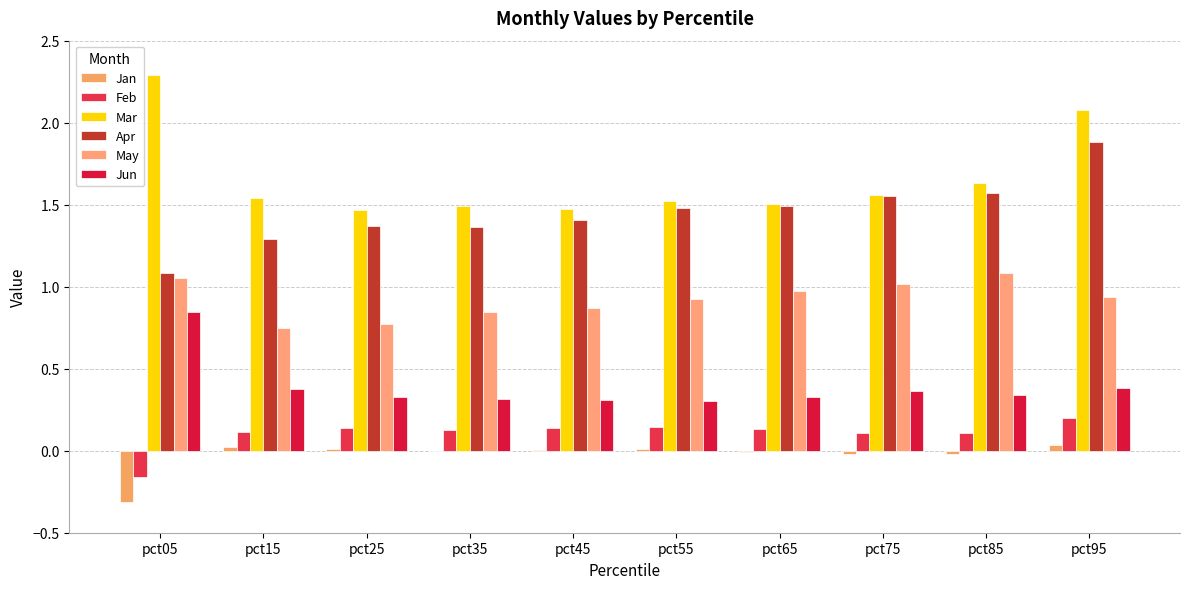

How many data points does each series have?

10